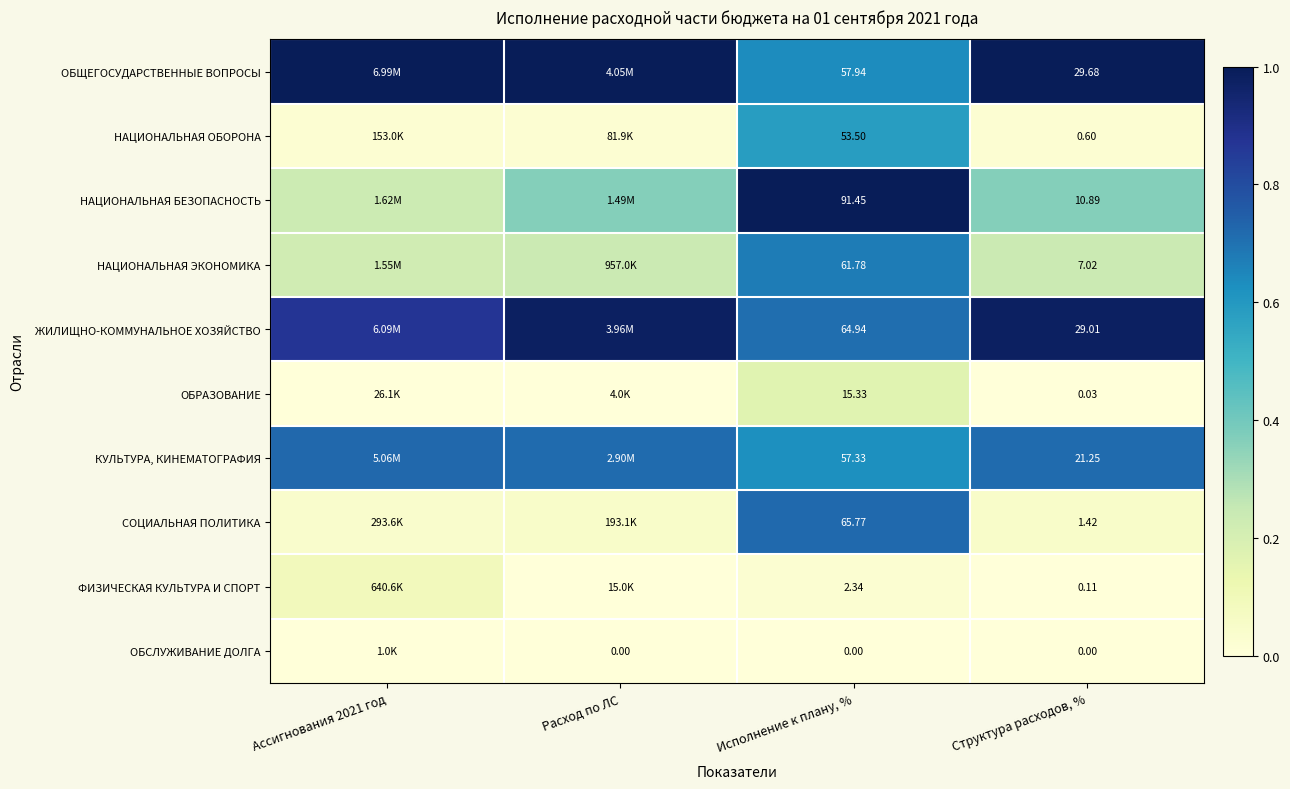

List the labels in order of НАЦИОНАЛЬНАЯ БЕЗОПАСНОСТЬ value, largest first.

Исполнение к плану, %, Расход по ЛС, Структура расходов, %, Ассигнования 2021 год